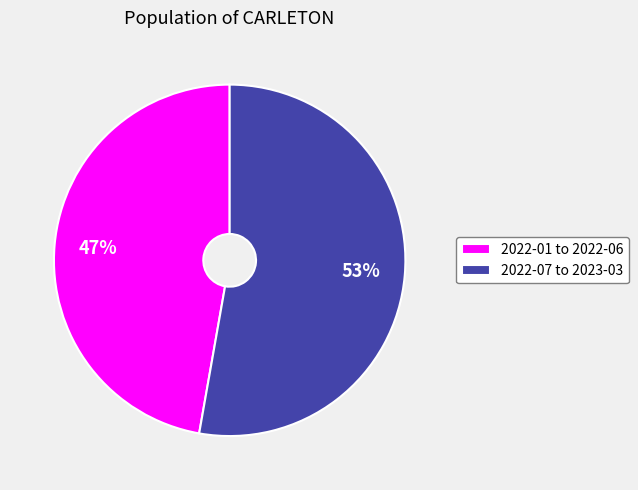

How many slices are in this pie chart?

2